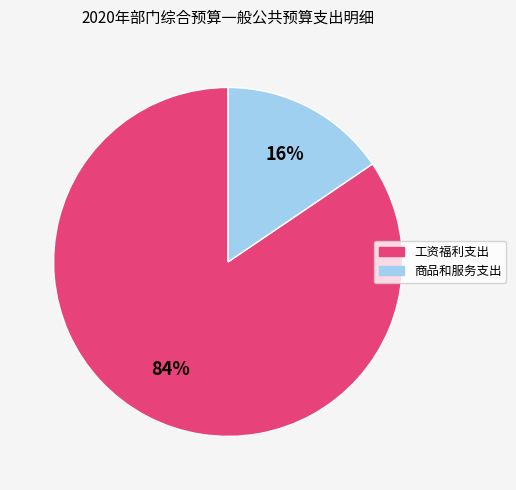

To the nearest percent, what is the combined percentage of 工资福利支出 and 商品和服务支出?

100%